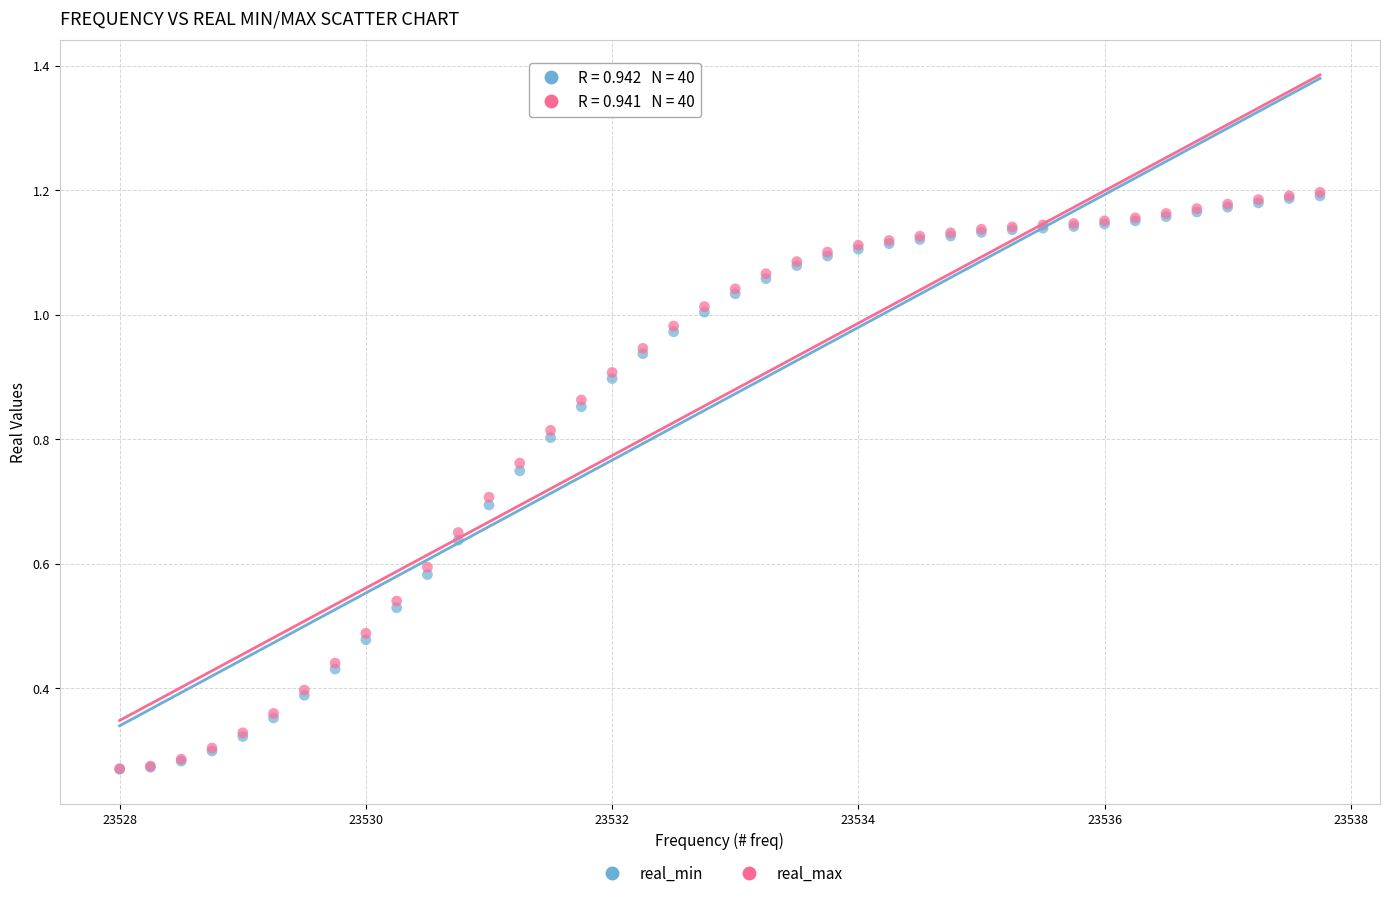

What are all the series names shown in the legend?

real_min, real_max